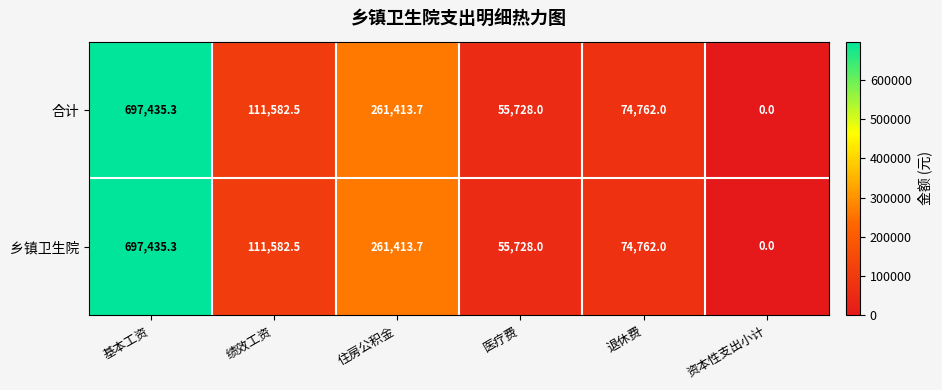

Reading right to left, transcribe all the data shown in this chart.

合计: 0.0	74762.0	55728.0	261413.7	111582.5	697435.3
乡镇卫生院: 0.0	74762.0	55728.0	261413.7	111582.5	697435.3